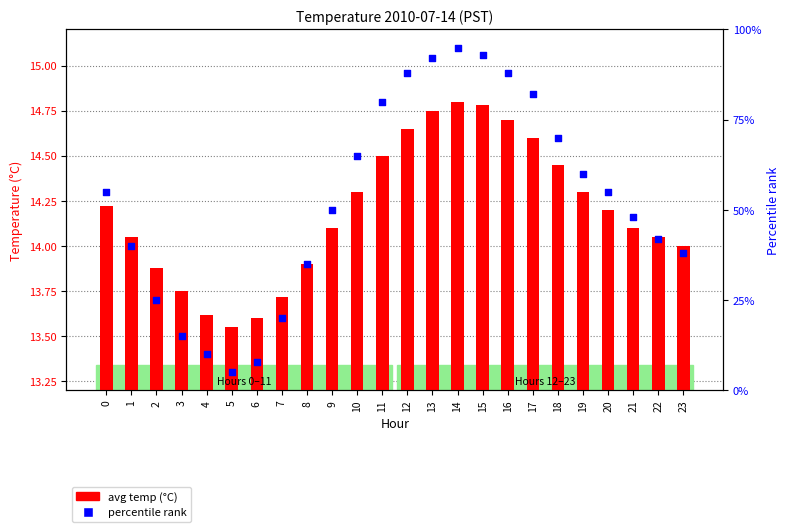

Which series has the largest Y range (max minus min)?

percentile rank